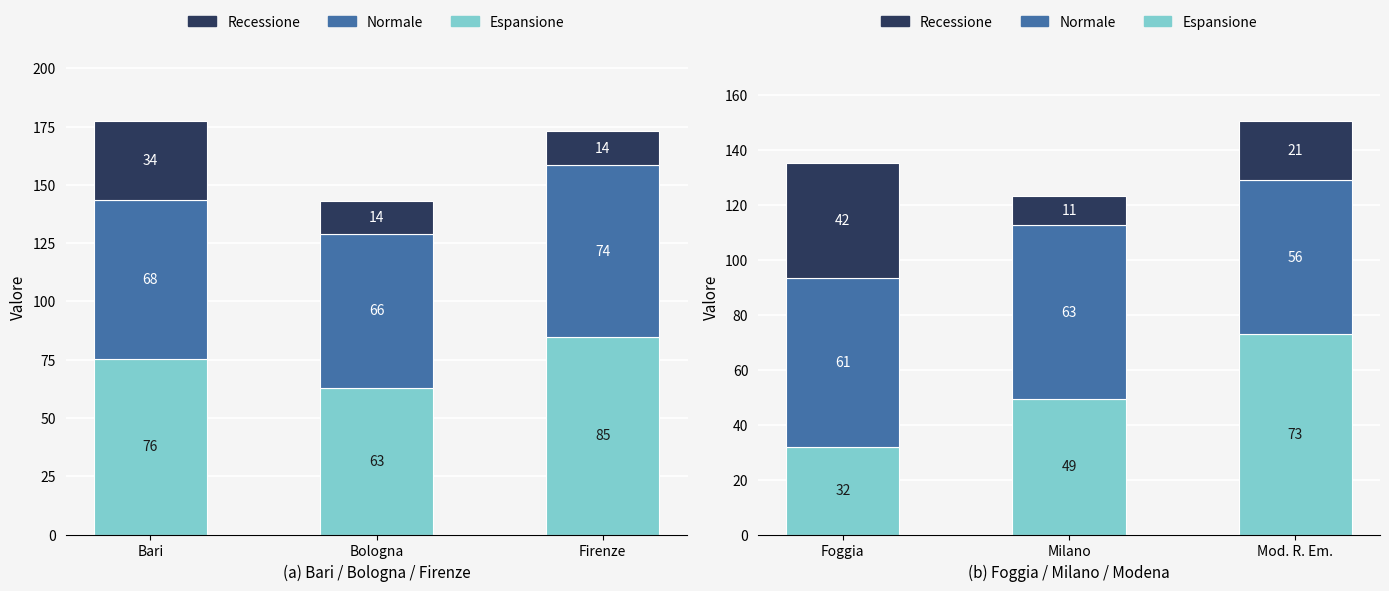

What is the label of the 3rd bar from the right?

Foggia